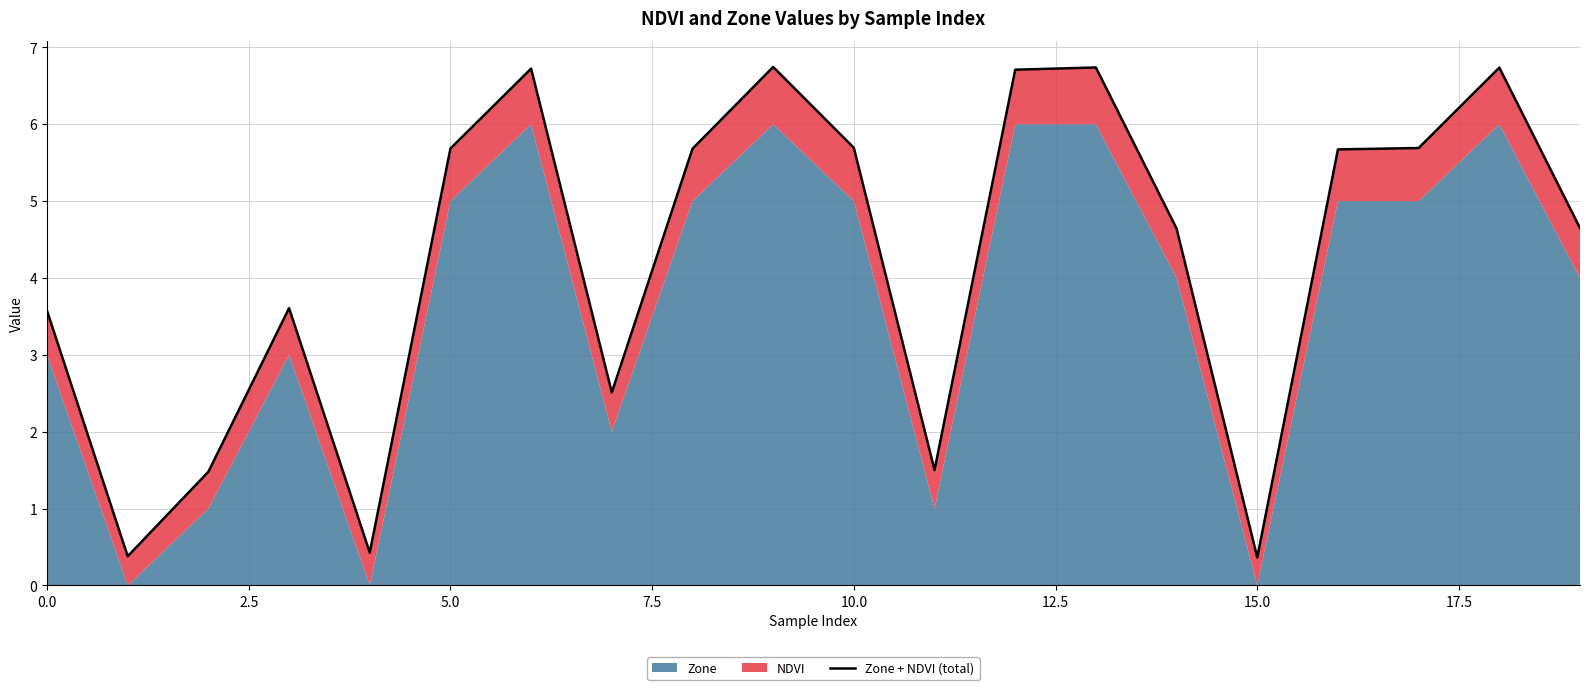

Reading left to right, what are all the values shown in this chart?

3.6	0.4	1.5	3.6	0.4	5.7	6.7	2.5	5.7	6.7	5.7	1.5	6.7	6.7	4.6	0.4	5.7	5.7	6.7	4.7